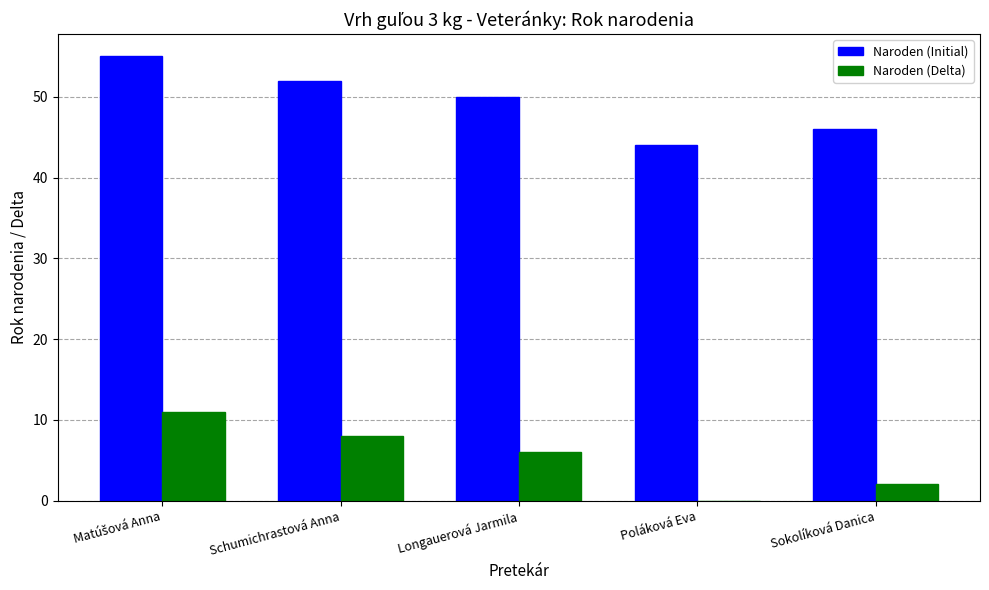

What is the maximum value shown in the chart?

55